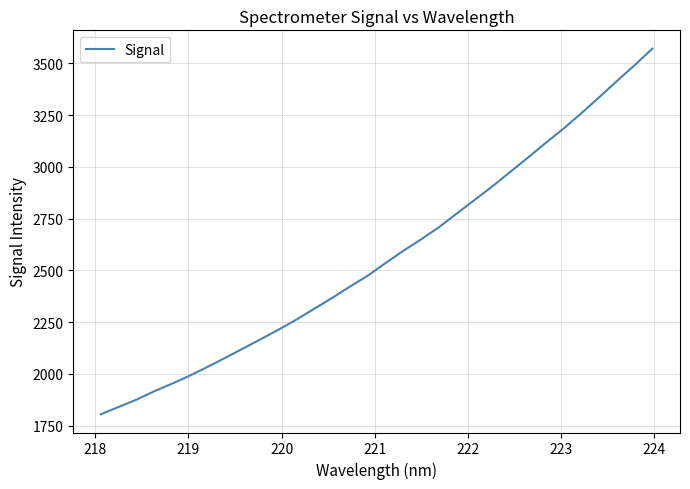

Does the chart display data point markers on the line(s)?

No